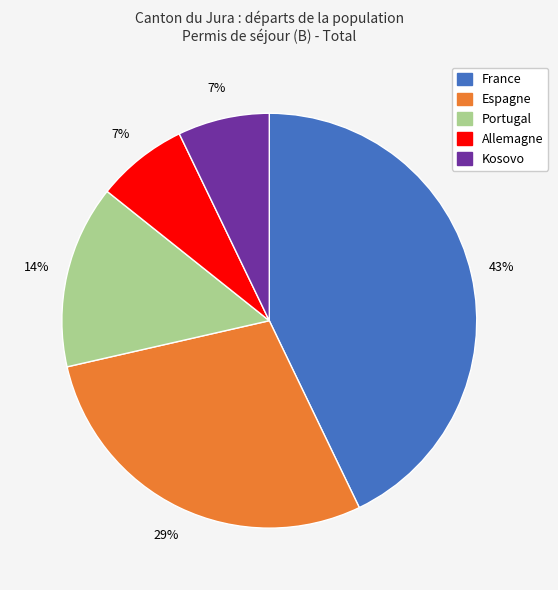

To the nearest percent, what is the difference between the largest and smallest slice percentages?

36%